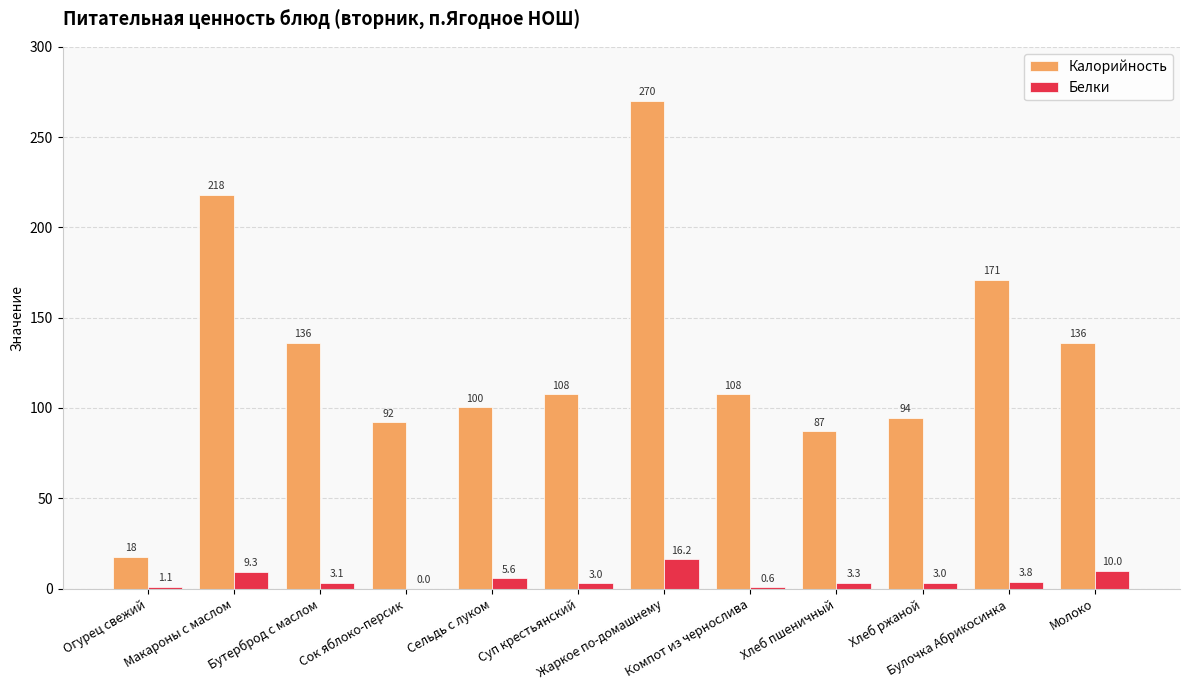

What is the greatest value displayed?

270.0